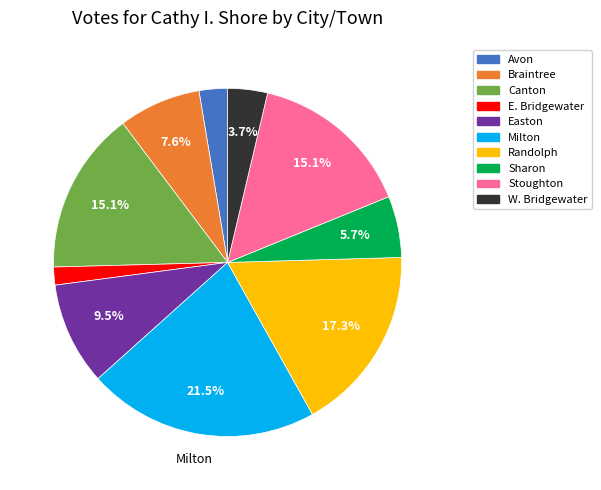

The Braintree slice represents 17% of the pie. True or false?

False